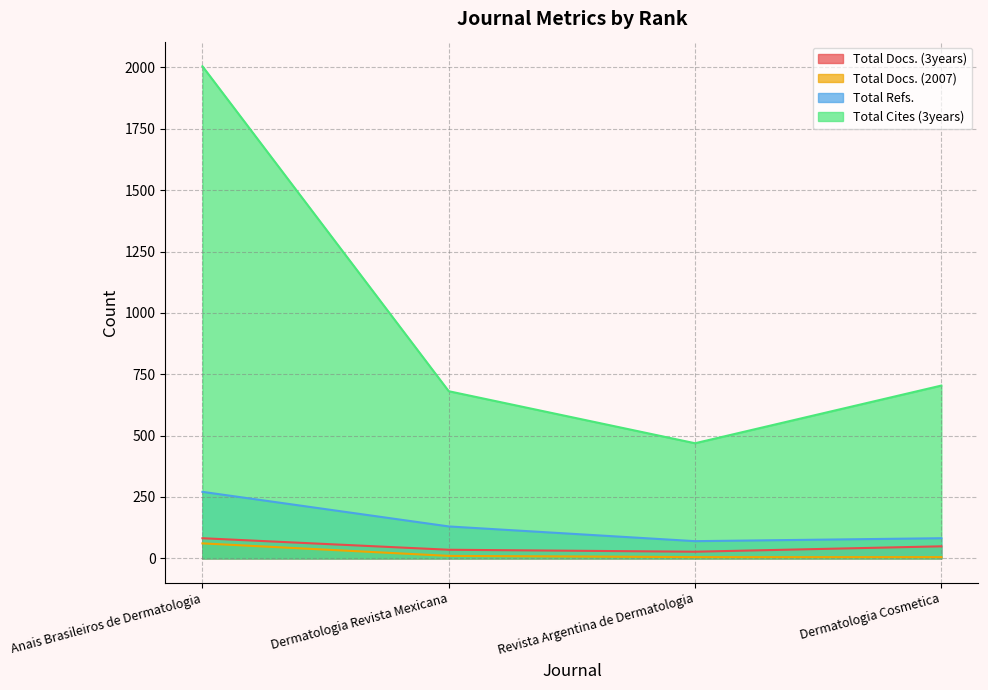

Reading left to right, what are all the values shown in this chart?

Total Docs. (3years): 82	35	27	49
Total Docs. (2007): 61	10	5	5
Total Refs.: 271	130	70	82
Total Cites (3years): 2005	681	469	704